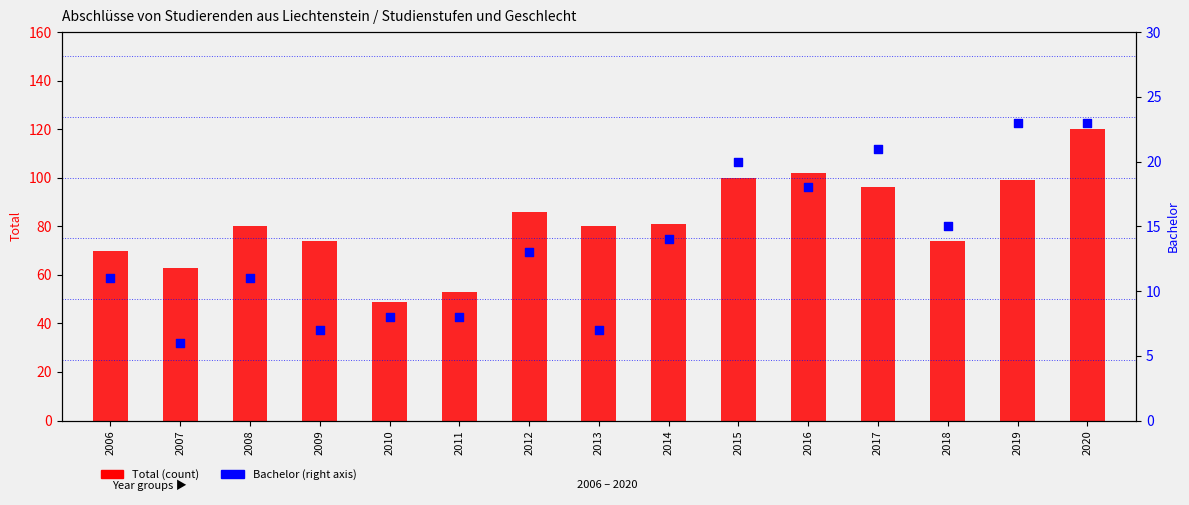

Is the value of Total (count) at 2011 greater than the value of Bachelor (right axis) at 2017?

Yes